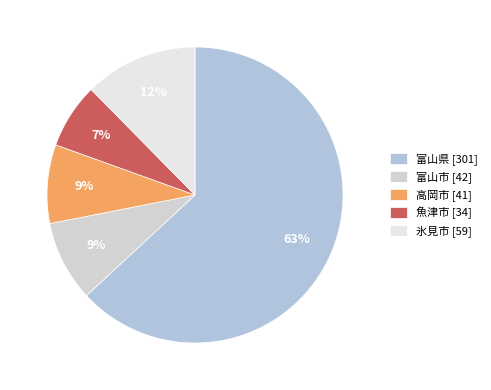

To the nearest percent, what is the combined percentage of 氷見市 and 高岡市?

21%